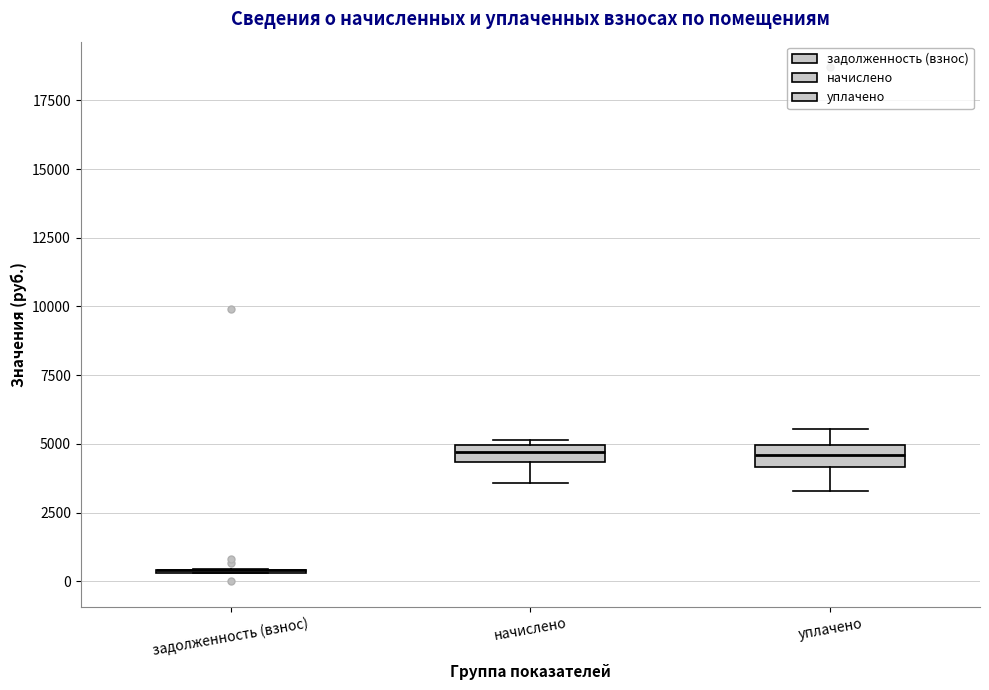

Where does the lower whisker of the box for начислено end on the y-axis? The values are not printed on the chart, so give them approximately, as read against the axis.

3500